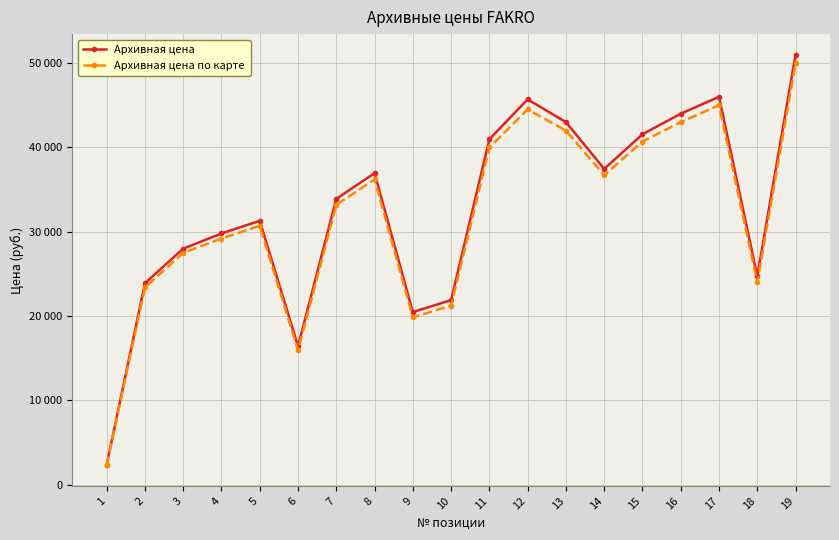

What are all the series names shown in the legend?

Архивная цена, Архивная цена по карте